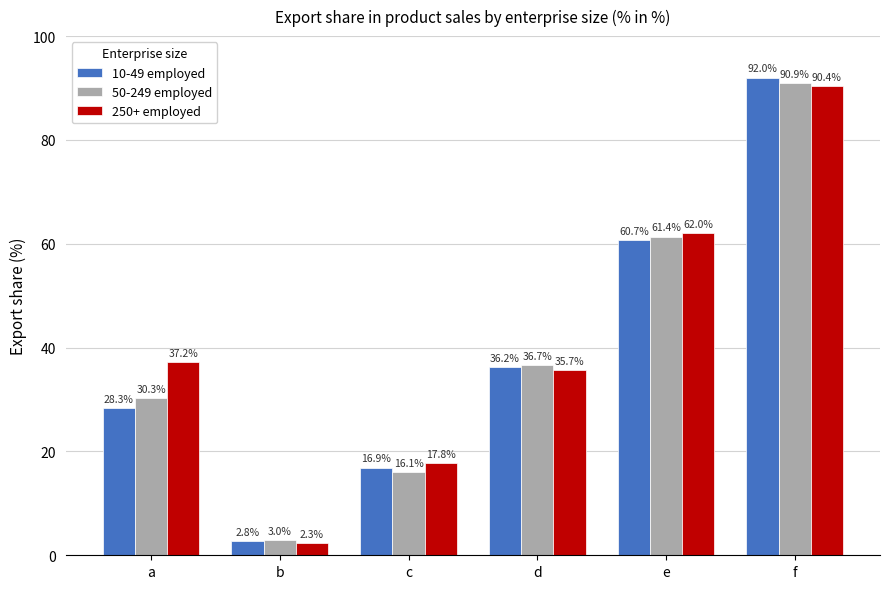

How many groups of bars are there?

6